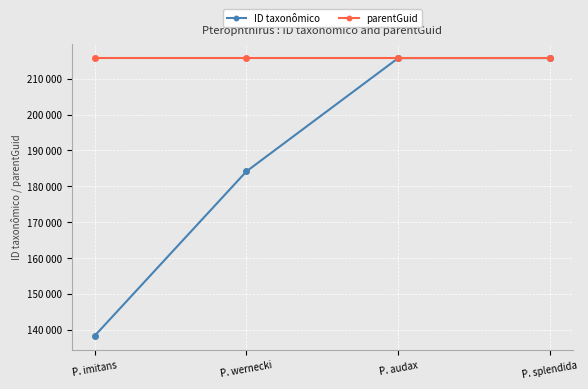

Reading left to right, what are all the values shown in this chart?

ID taxonômico: P. imitans=138273	P. wernecki=184145	P. audax=215745	P. splendida=215750
parentGuid: P. imitans=215741	P. wernecki=215741	P. audax=215741	P. splendida=215741